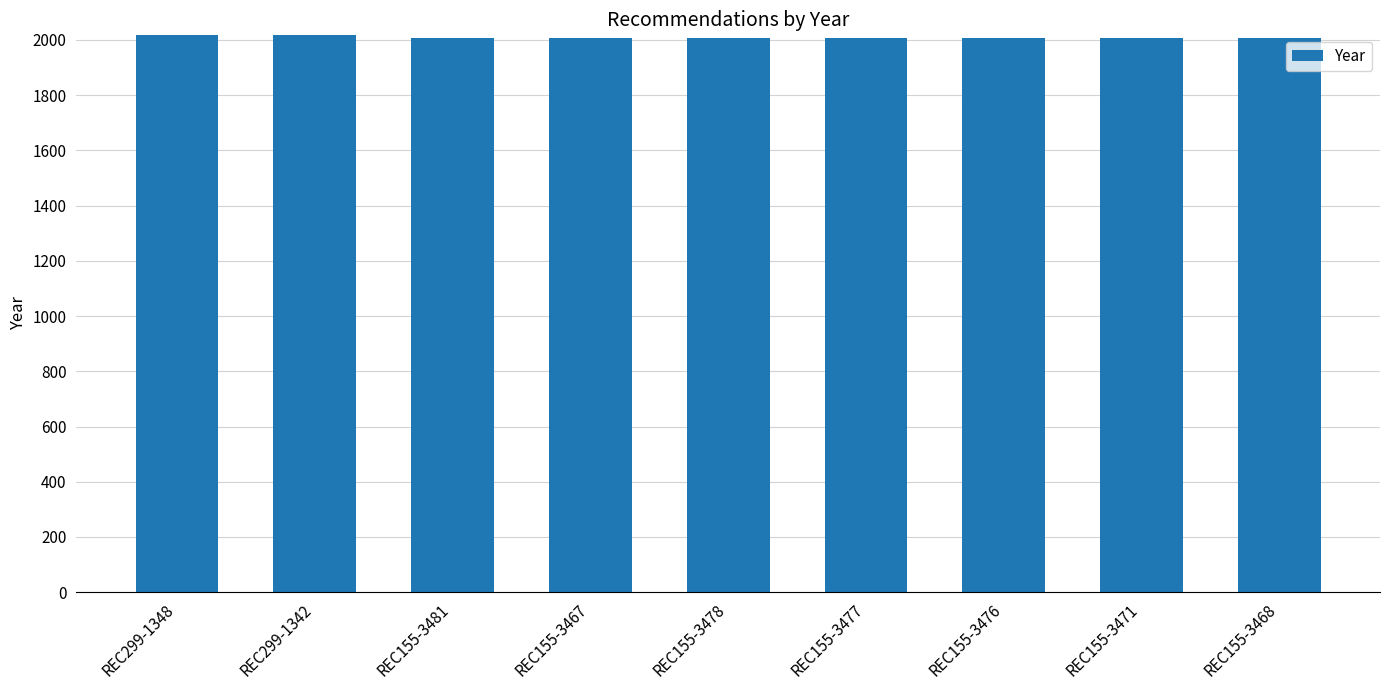

What is the greatest value displayed?

2017